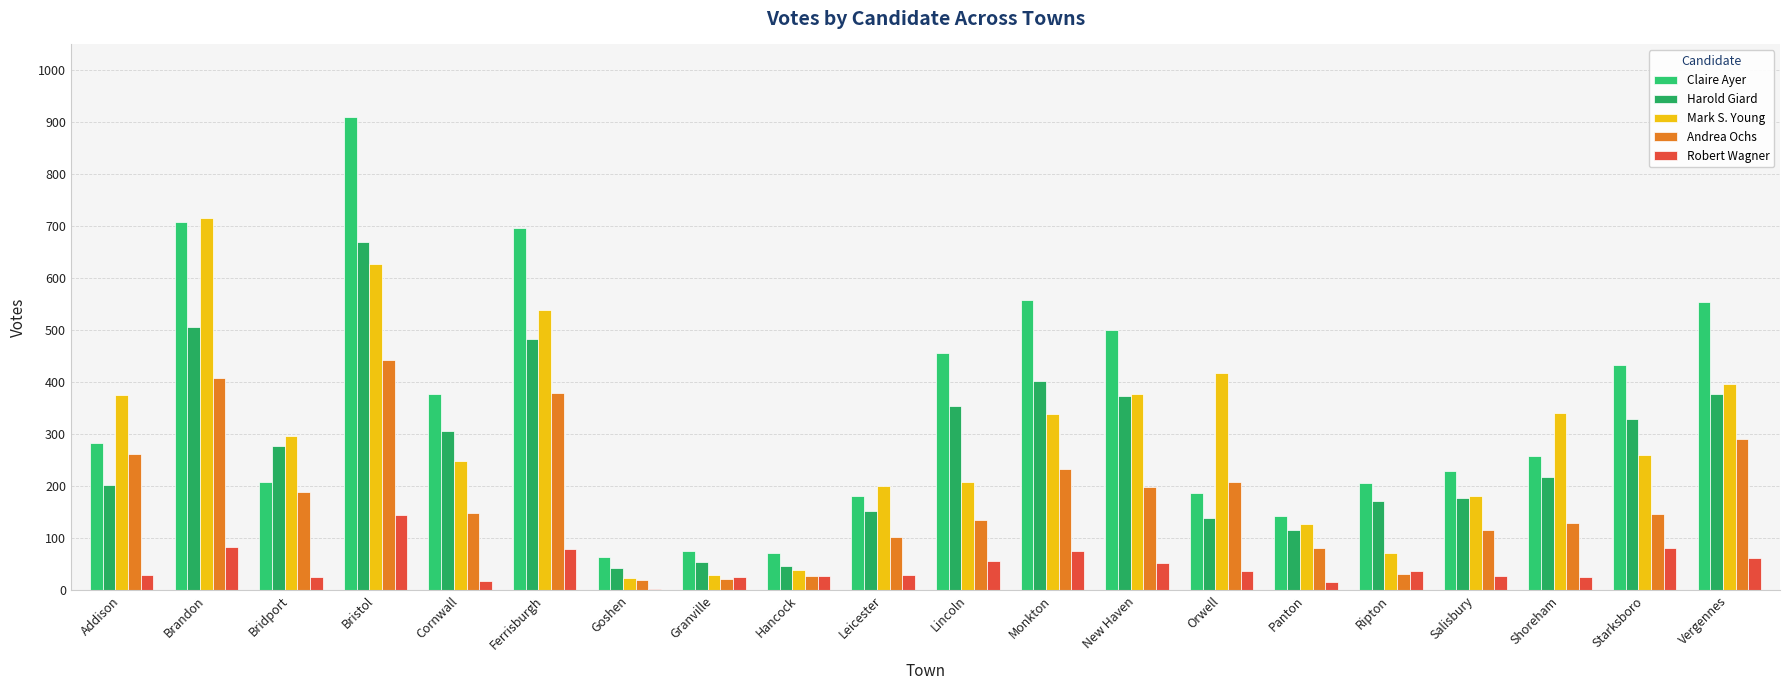

Which series has the largest total across all categories?

Claire Ayer